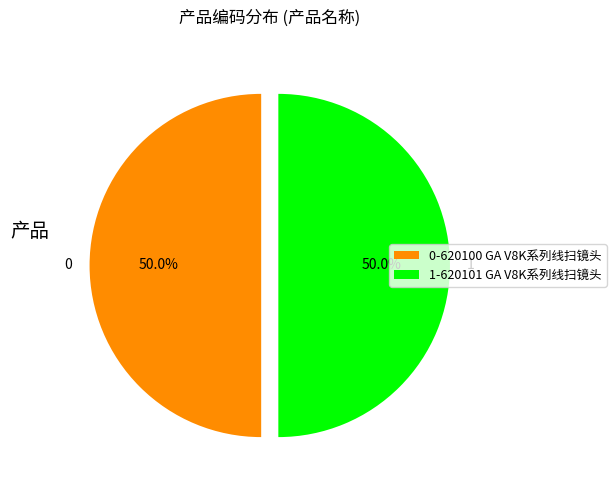

Approximately how many times larger is the value at 1-620101 GA V8K系列线扫镜头 compared to 0-620100 GA V8K系列线扫镜头?

1.0